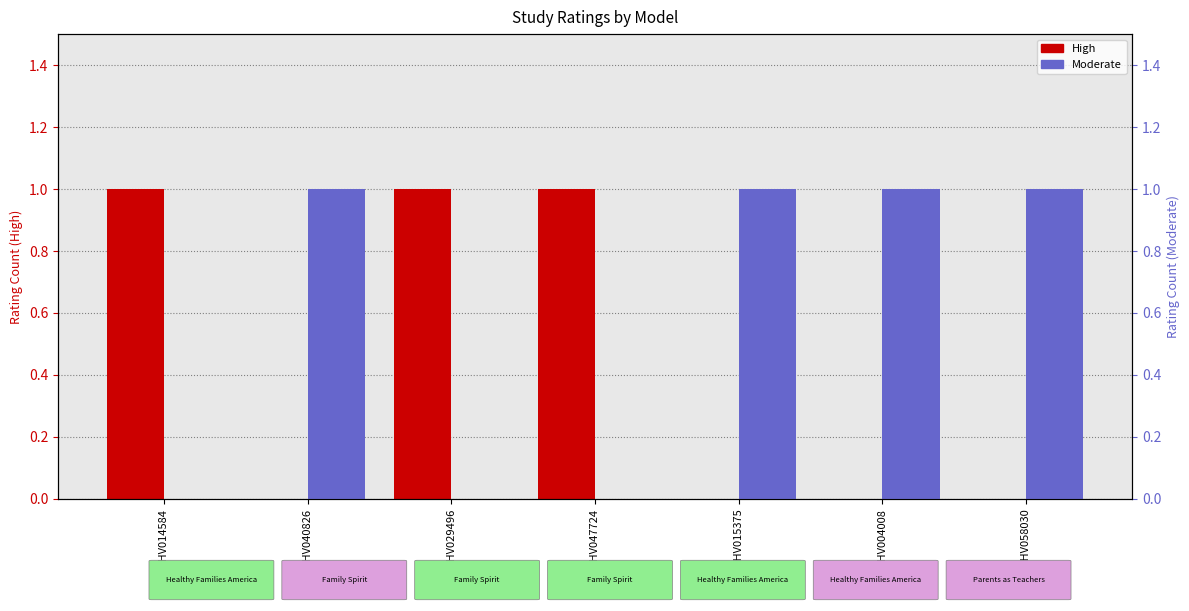

Is it true that High equals 1 at WWHV014584?

True